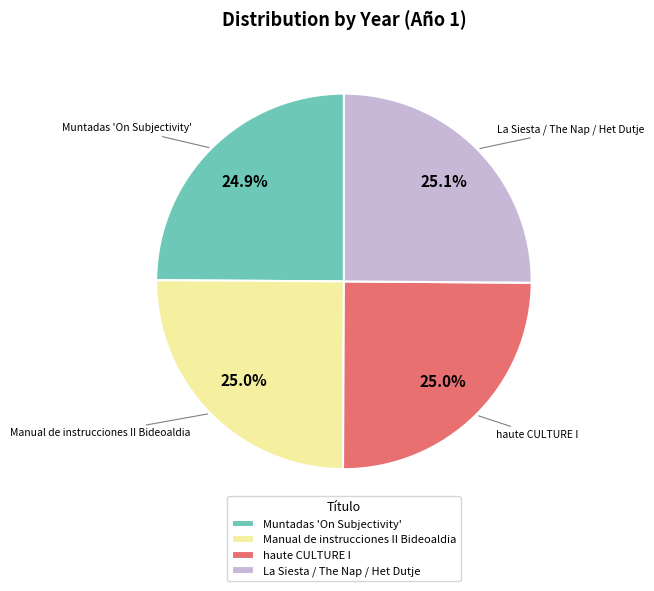

What percentage is the Manual de instrucciones II Bideoaldia slice, to the nearest percent?

25%